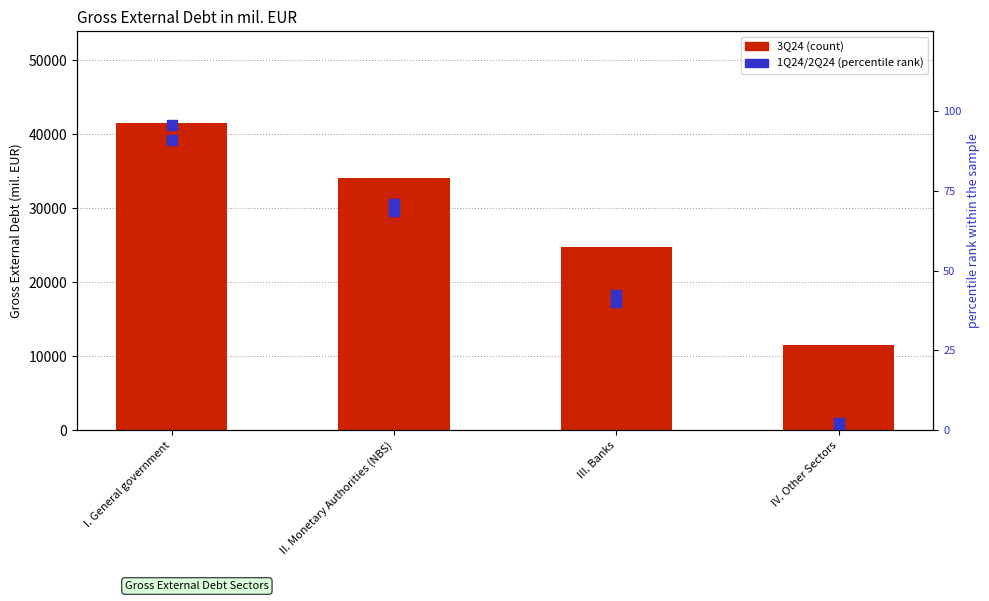

Is the value of 2Q24 (percentile rank) at II. Monetary Authorities (NBS) greater than the value of 3Q24 at I. General government?

No